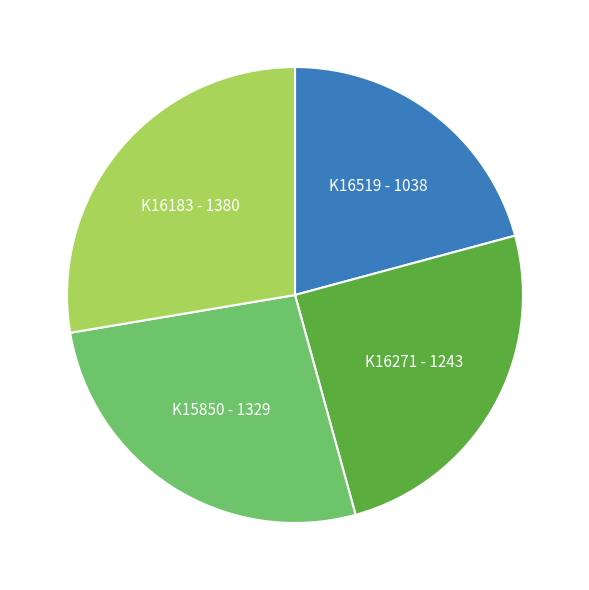

How many segments does this pie chart have?

4